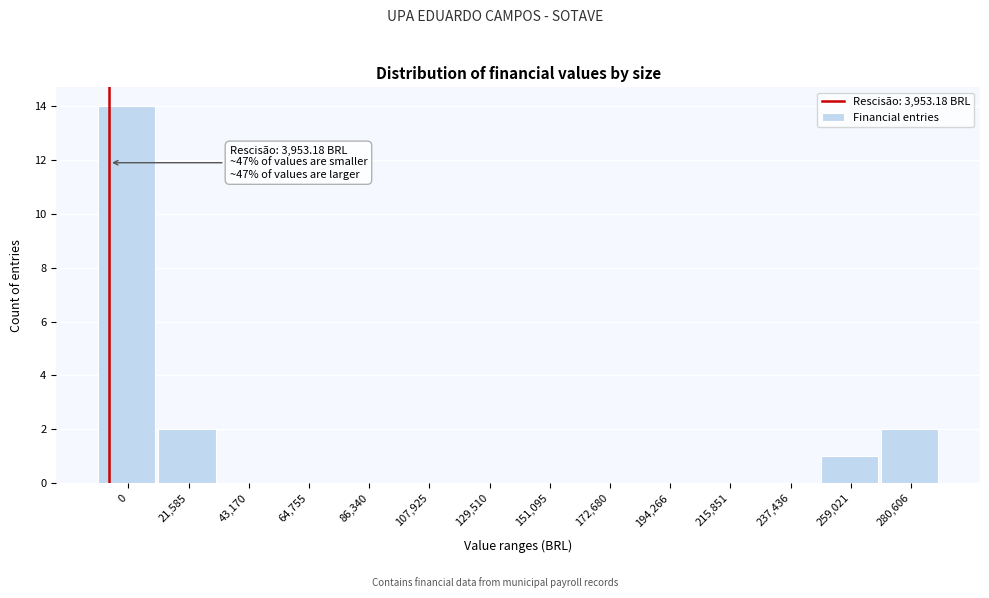

Reading right to left, list all the values displayed in this chart.

280,606=2	259,021=1	237,436=0	215,851=0	194,266=0	172,680=0	151,095=0	129,510=0	107,925=0	86,340=0	64,755=0	43,170=0	21,585=2	0=14